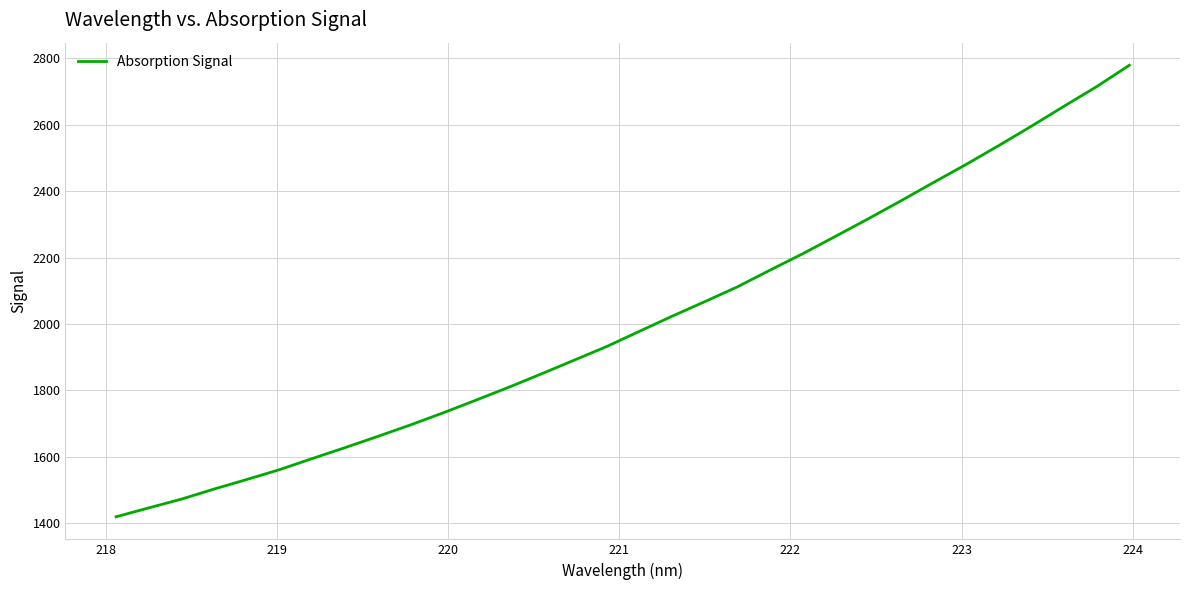

True or false: the data has more than 0 interior local peaks.

False